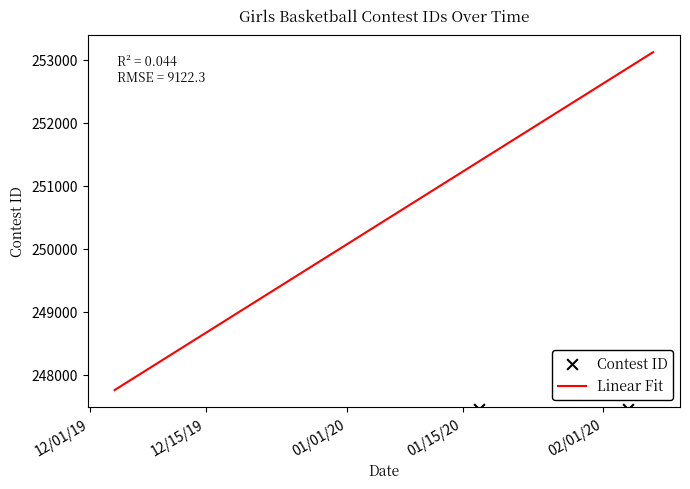

What is the change in value from 1/9/20 to 1/17/20?

-19411